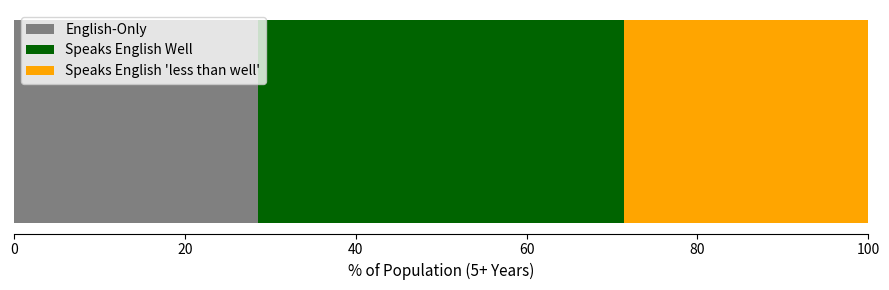

What is the highest value of the English-Only series?

28.6